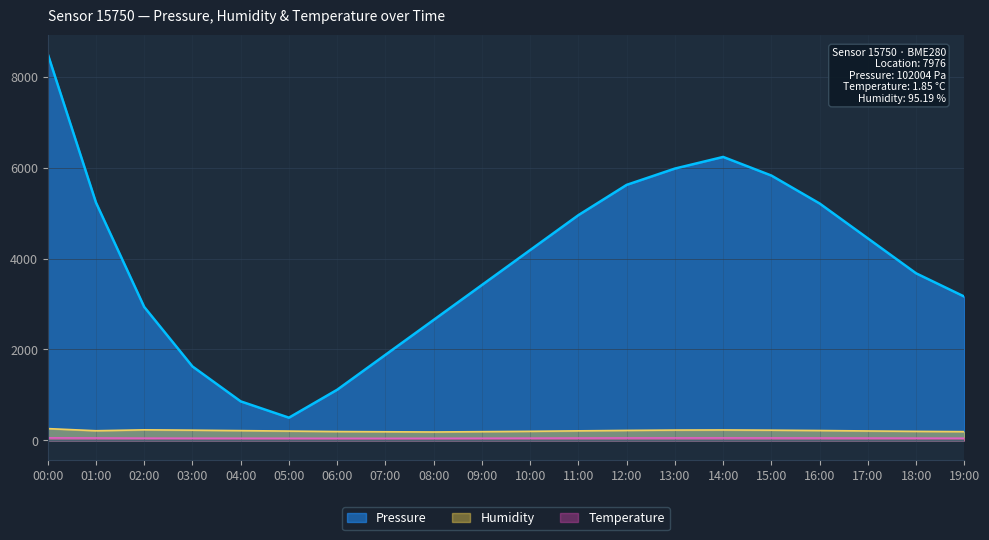

How many interior local valleys does the Humidity series have?

2